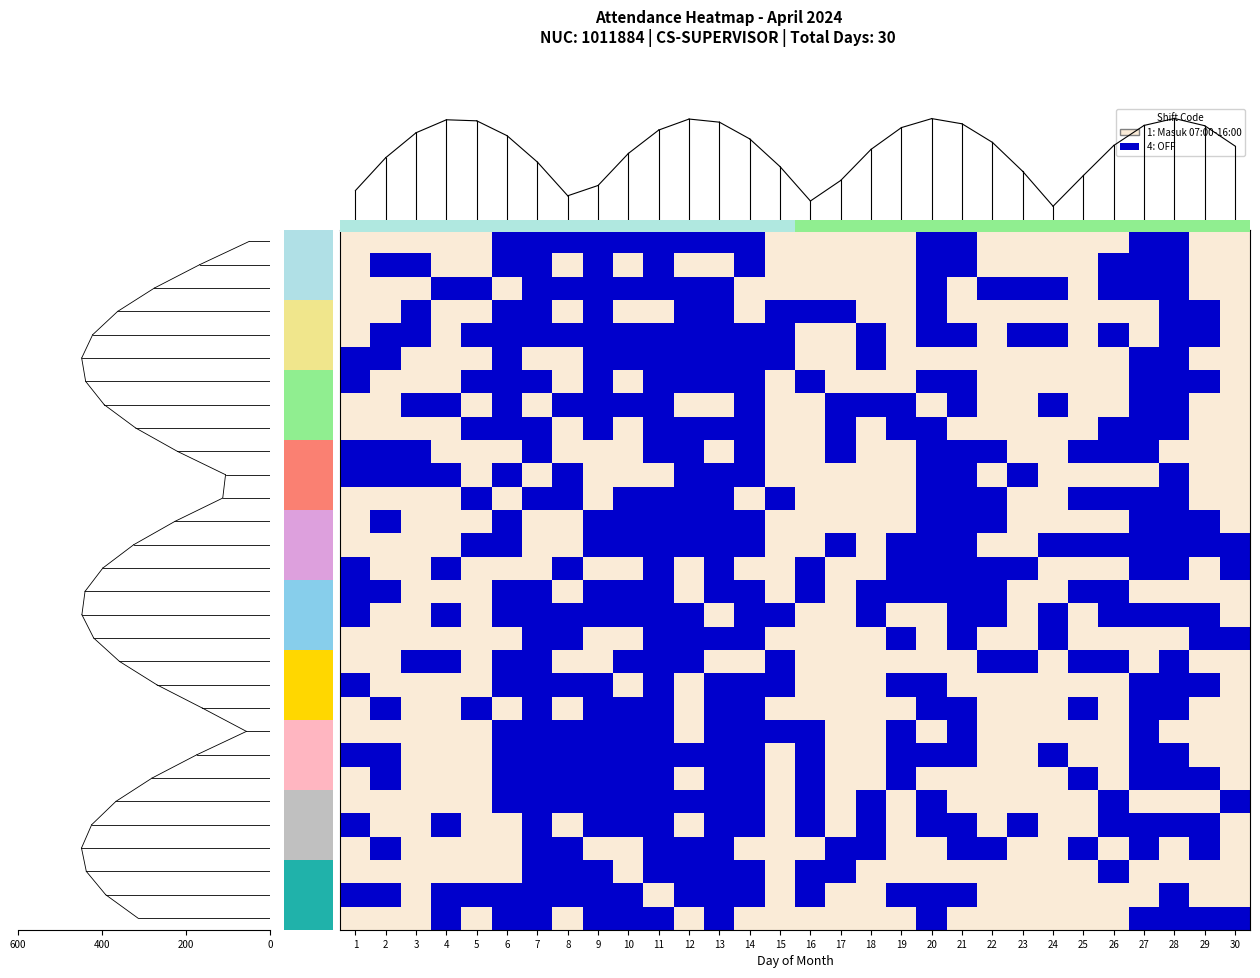

Which label corresponds to the largest value in the chart?

6